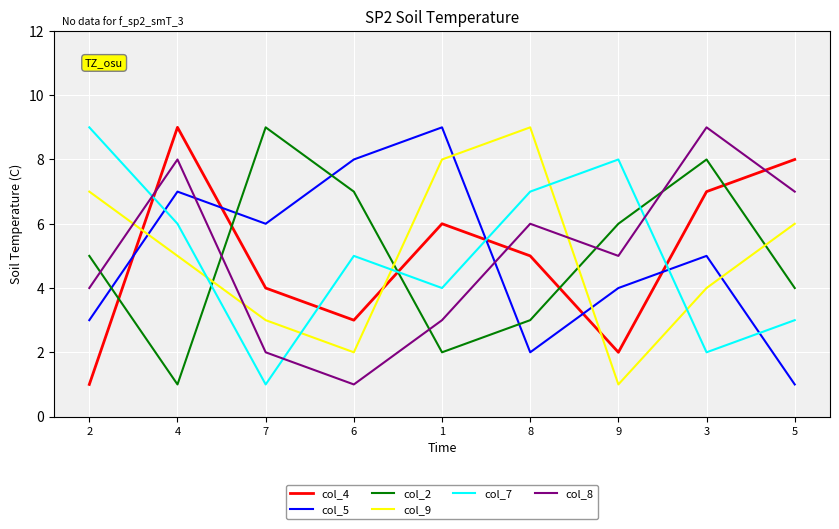

How many col_8 values are between 3 and 7?

5